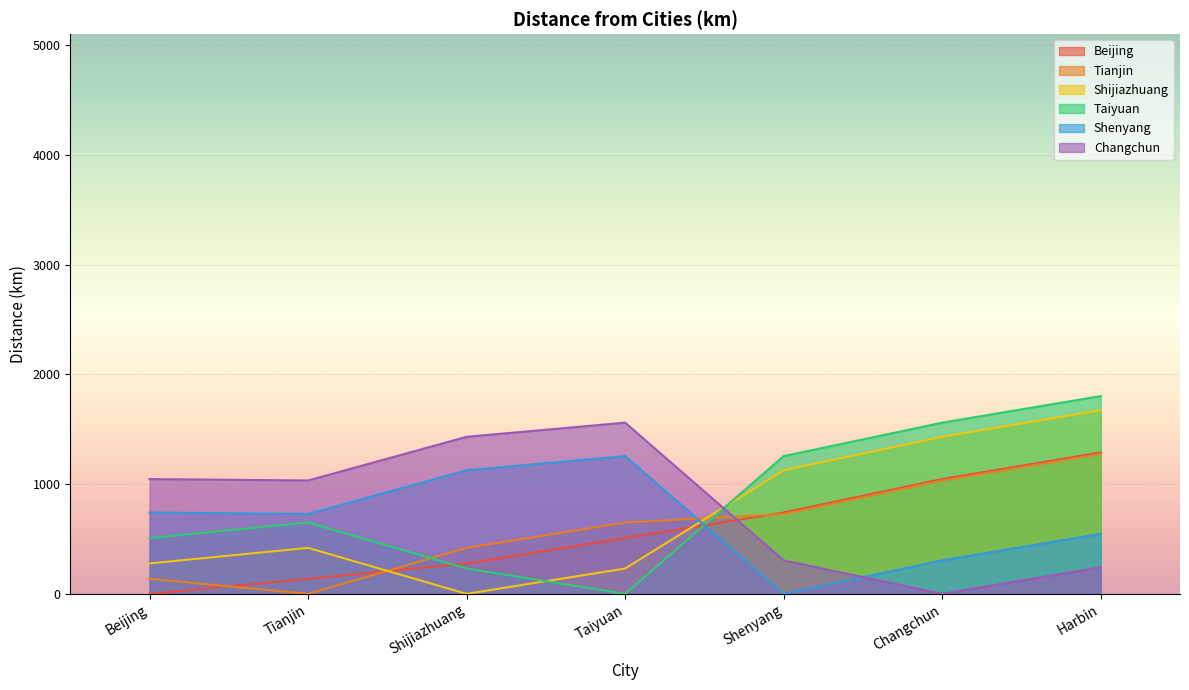

Which category has the lowest value across all series?

Beijing